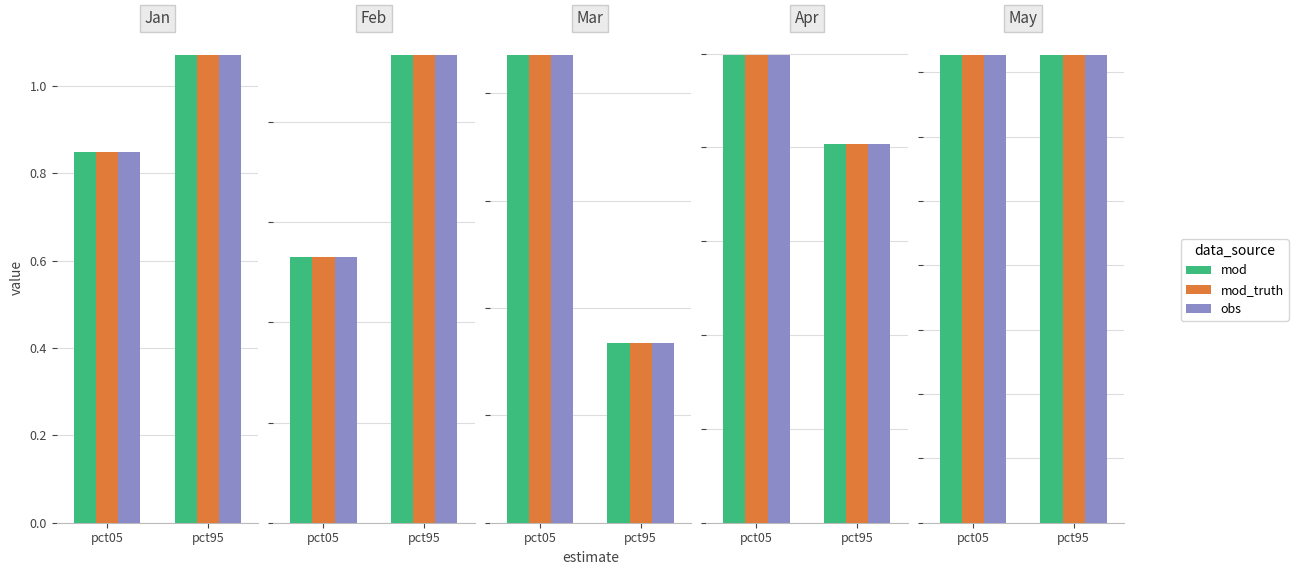

What is the average value of the mod series?

0.7